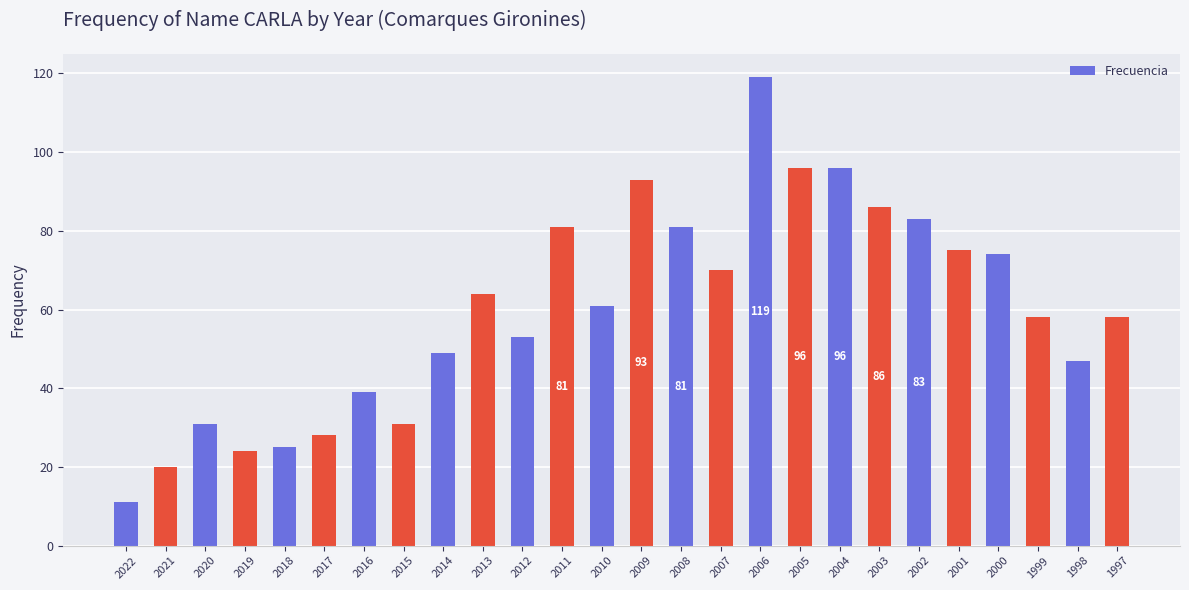

Reading left to right, what are all the values shown in this chart?

11	20	31	24	25	28	39	31	49	64	53	81	61	93	81	70	119	96	96	86	83	75	74	58	47	58